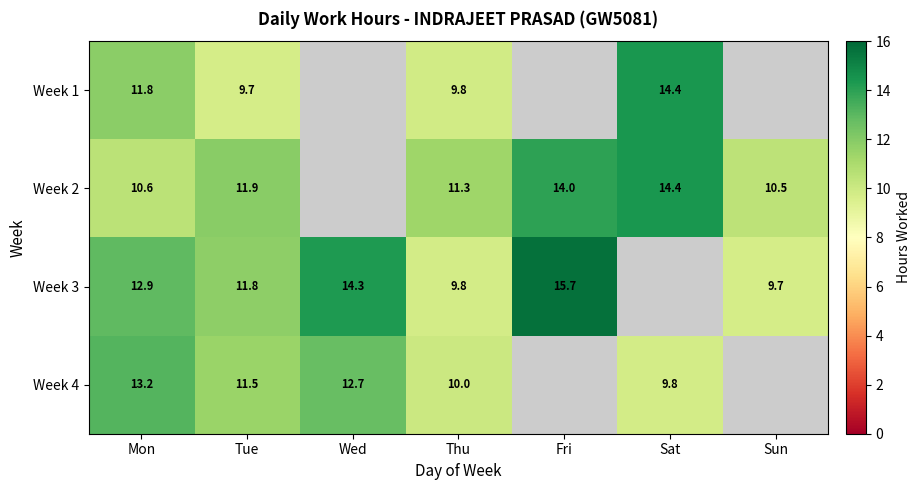

At how many categories does at least one series exceed 10?

7